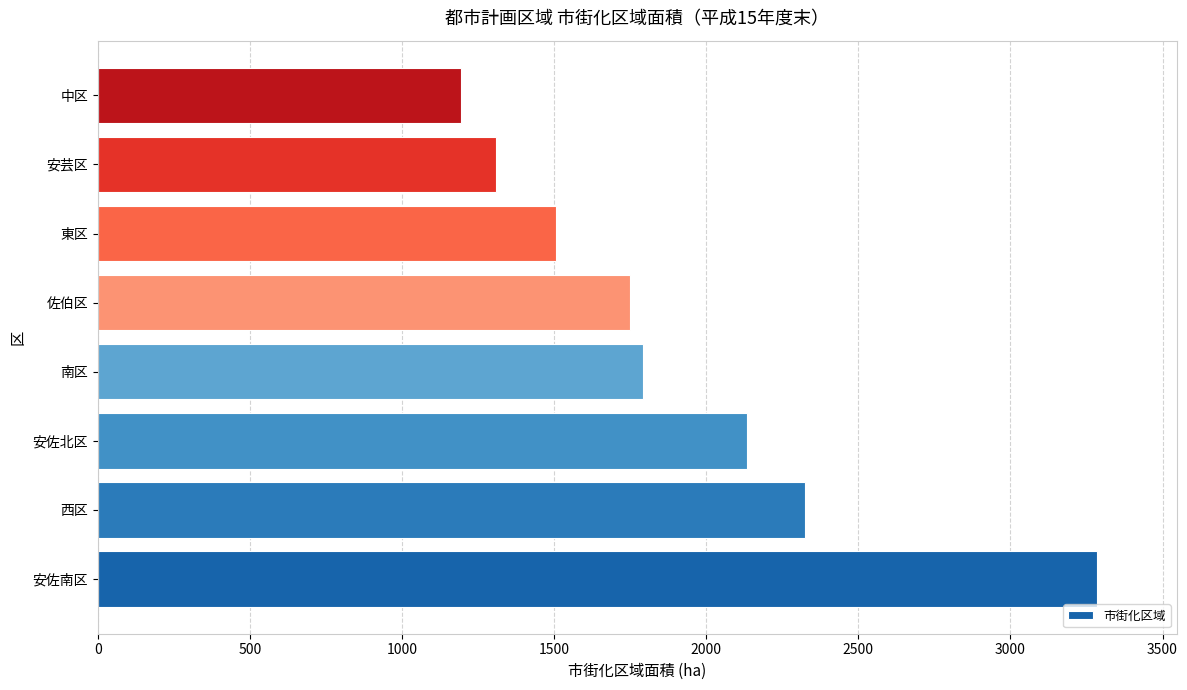

Approximately how many times larger is the value at 佐伯区 compared to 東区?

1.2